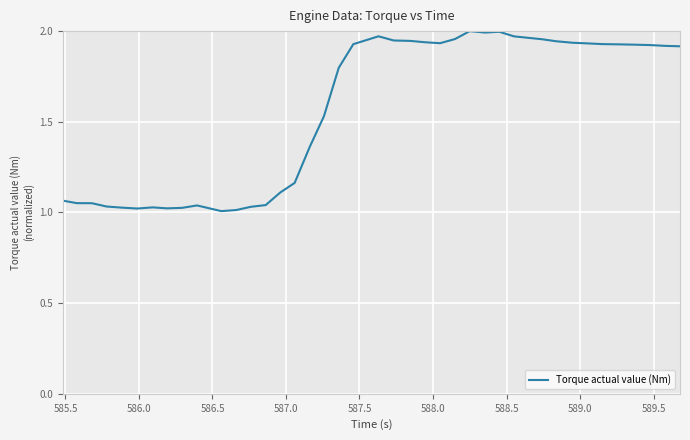

Is this an area chart (filled region under the line)?

No